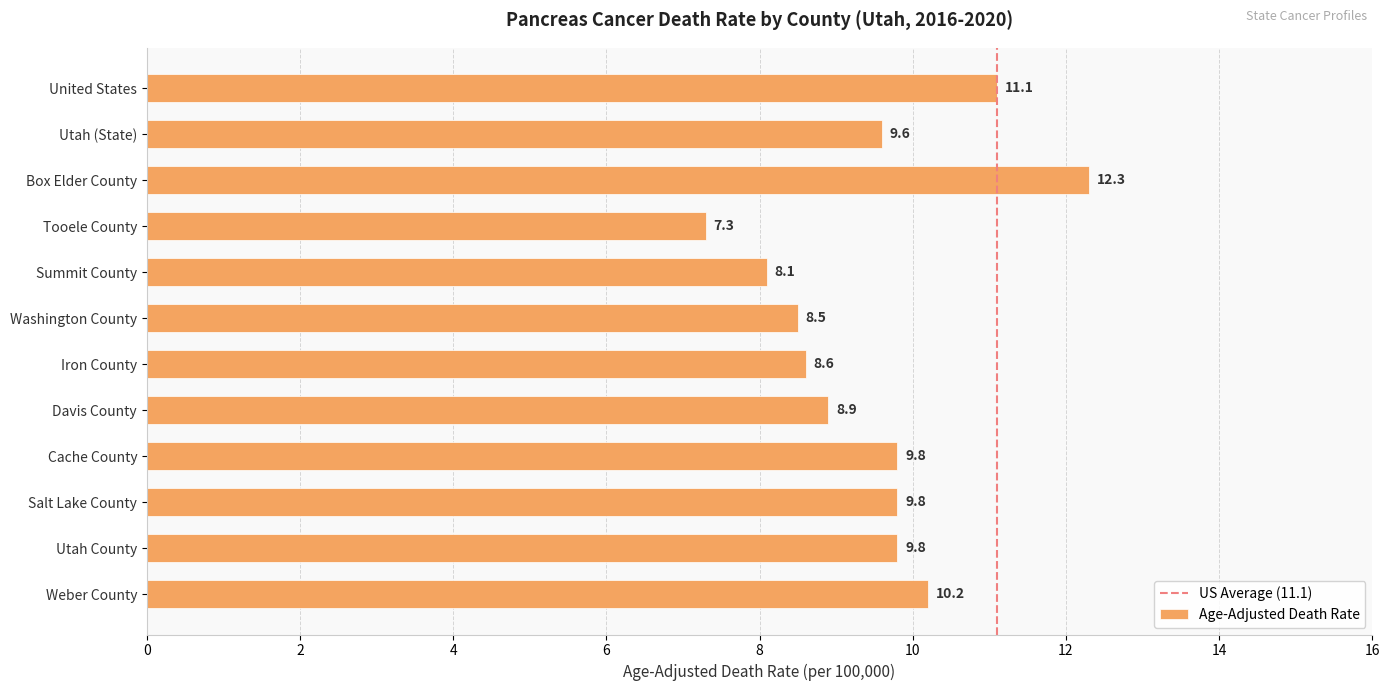

What value does the data have at Utah County?

9.8